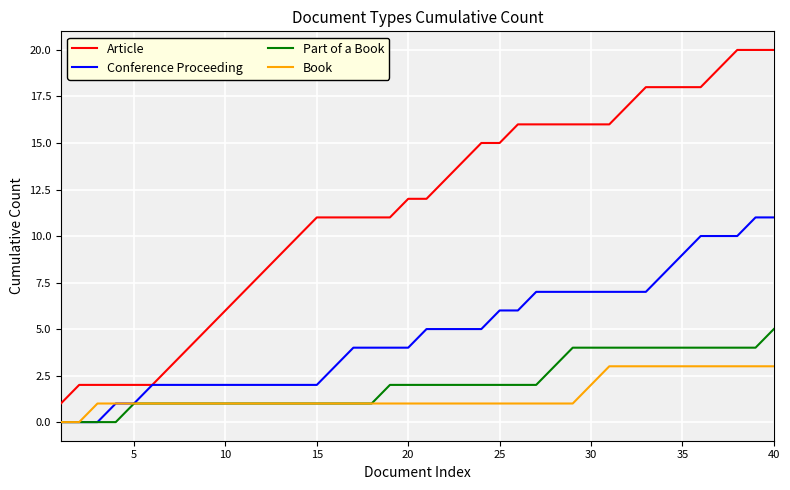

True or false: Book and Article intersect in this chart.

False